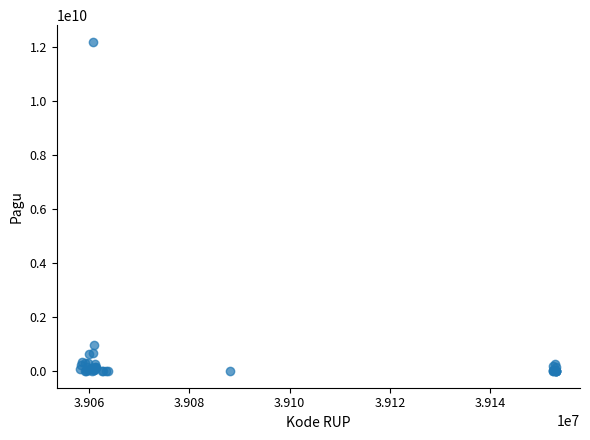

What Y value in the scatter plot is closest to 6092566000?

971640000